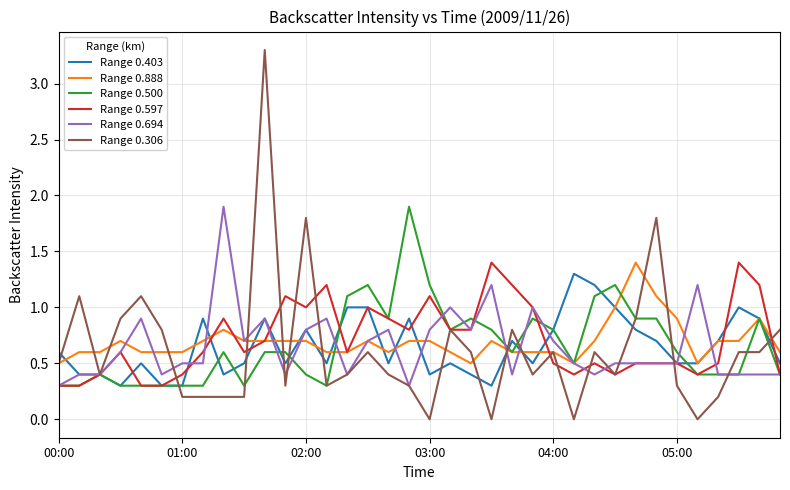

What is the sum of all Range 0.597 values?

25.5